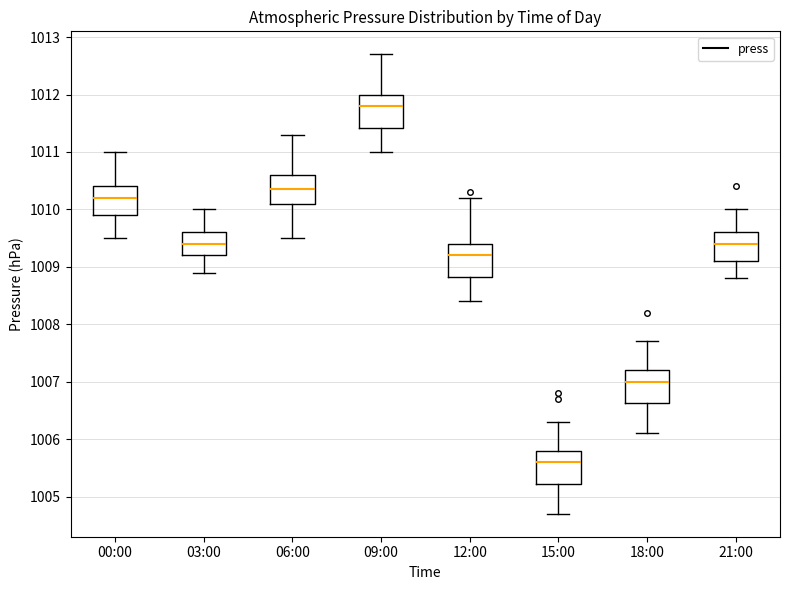

Reading left to right, read every box against the y-axis: the position of its median line, the range the box covers, and the ends of its whiskers. The values are not printed on the chart, so give them approximately, as read against the axis.

00:00: median 1010.2, box 1009.9 to 1010.4, whiskers 1009.5 to 1011.0
03:00: median 1009.4, box 1009.2 to 1009.6, whiskers 1008.9 to 1010.0
06:00: median 1010.4, box 1010.1 to 1010.6, whiskers 1009.5 to 1011.3
09:00: median 1011.8, box 1011.4 to 1012.0, whiskers 1011.0 to 1012.7
12:00: median 1009.2, box 1008.8 to 1009.4, whiskers 1008.4 to 1010.2
15:00: median 1005.6, box 1005.2 to 1005.8, whiskers 1004.7 to 1006.3
18:00: median 1007.0, box 1006.6 to 1007.2, whiskers 1006.1 to 1007.7
21:00: median 1009.4, box 1009.1 to 1009.6, whiskers 1008.8 to 1010.0